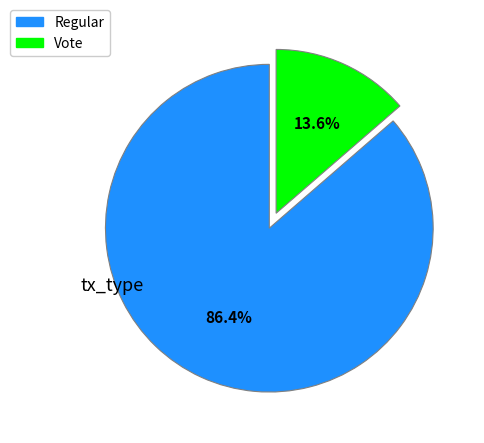

True or false: Vote accounts for 7% of the total.

False